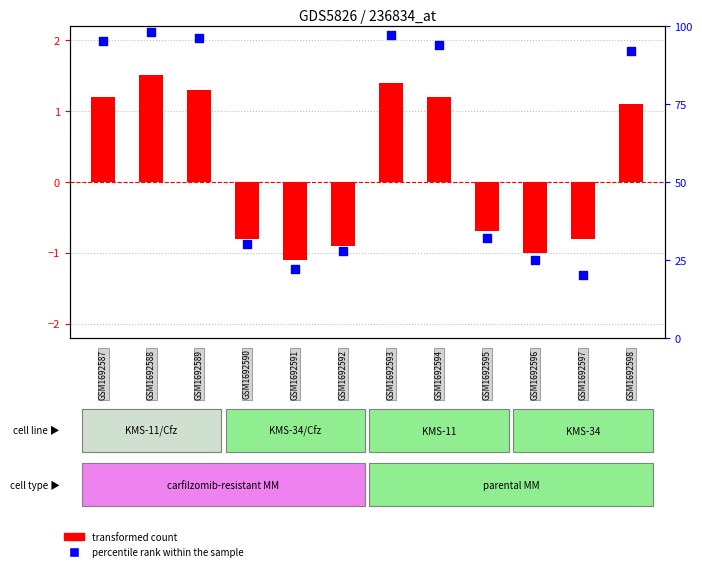

Which series has the largest total across all categories?

percentile rank within the sample